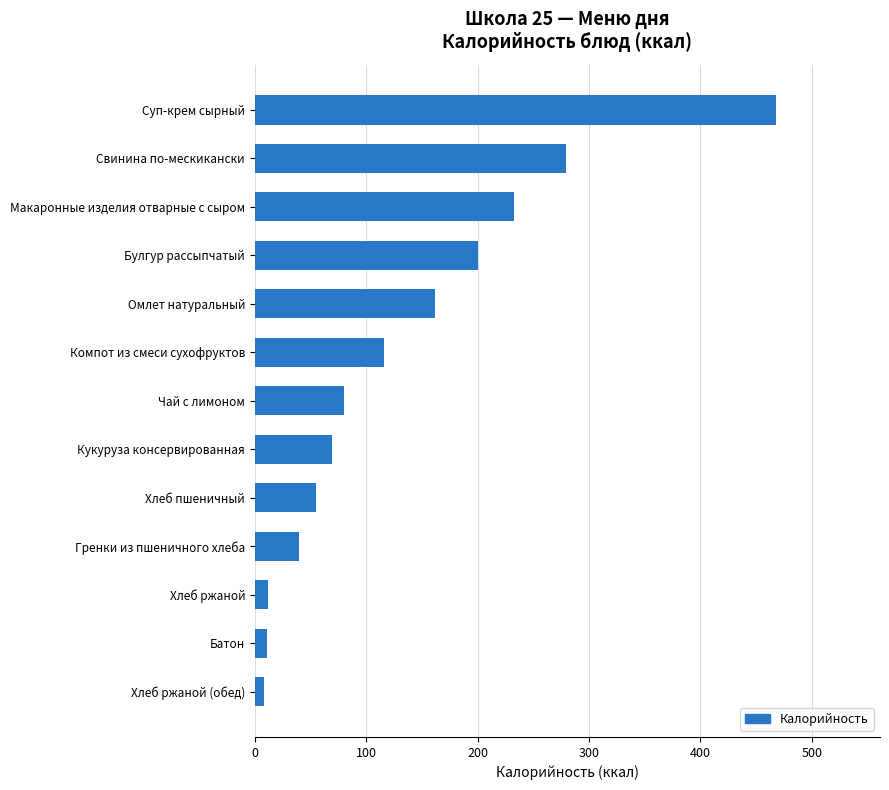

Count the number of categories in the chart.

13